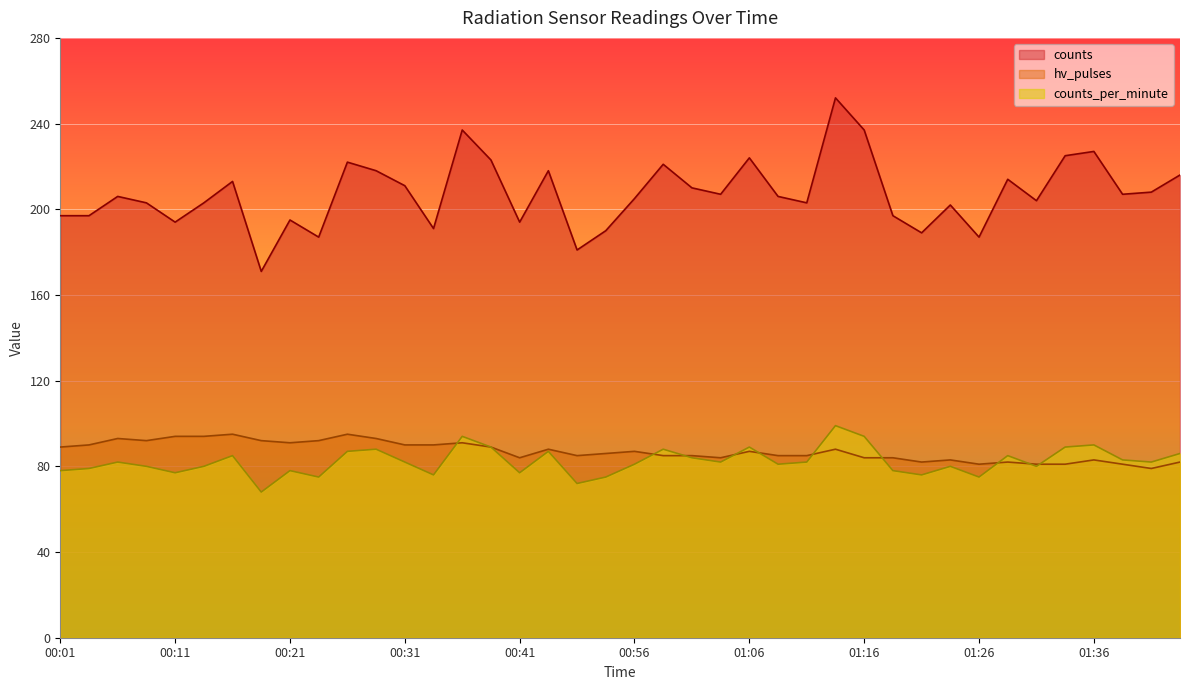

Reading left to right, extract all data points from this chart.

counts_per_minute: 00:01=78	00:04=79	00:06=82	00:09=80	00:11=77	00:14=80	00:16=85	00:19=68	00:21=78	00:24=75	00:26=87	00:29=88	00:31=82	00:34=76	00:36=94	00:39=89	00:41=77	00:44=87	00:46=72	00:51=75	00:56=81	00:59=88	01:01=84	01:04=82	01:06=89	01:09=81	01:11=82	01:14=99	01:16=94	01:19=78	01:21=76	01:24=80	01:26=75	01:29=85	01:31=80	01:34=89	01:36=90	01:39=83	01:41=82	01:44=86
hv_pulses: 00:01=89	00:04=90	00:06=93	00:09=92	00:11=94	00:14=94	00:16=95	00:19=92	00:21=91	00:24=92	00:26=95	00:29=93	00:31=90	00:34=90	00:36=91	00:39=89	00:41=84	00:44=88	00:46=85	00:51=86	00:56=87	00:59=85	01:01=85	01:04=84	01:06=87	01:09=85	01:11=85	01:14=88	01:16=84	01:19=84	01:21=82	01:24=83	01:26=81	01:29=82	01:31=81	01:34=81	01:36=83	01:39=81	01:41=79	01:44=82
counts: 00:01=197	00:04=197	00:06=206	00:09=203	00:11=194	00:14=203	00:16=213	00:19=171	00:21=195	00:24=187	00:26=222	00:29=218	00:31=211	00:34=191	00:36=237	00:39=223	00:41=194	00:44=218	00:46=181	00:51=190	00:56=205	00:59=221	01:01=210	01:04=207	01:06=224	01:09=206	01:11=203	01:14=252	01:16=237	01:19=197	01:21=189	01:24=202	01:26=187	01:29=214	01:31=204	01:34=225	01:36=227	01:39=207	01:41=208	01:44=216